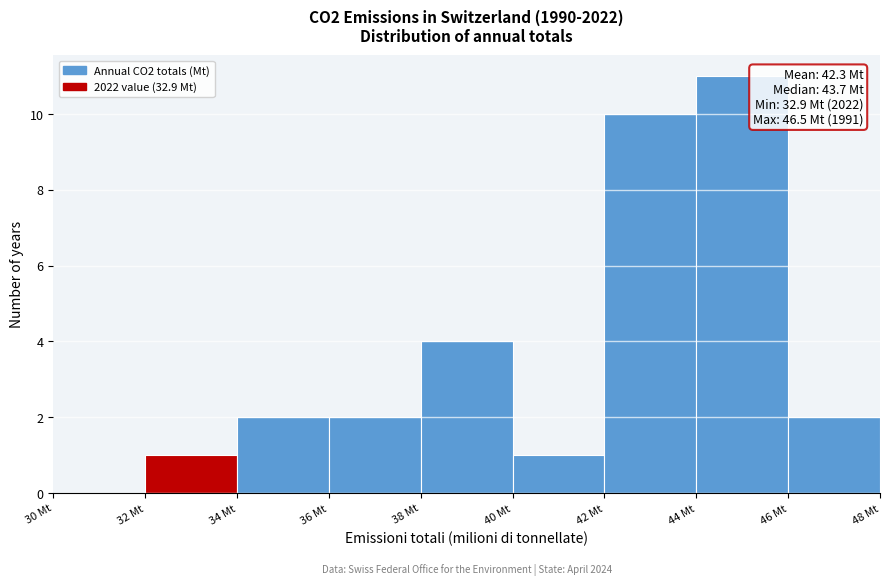

Which range on the x-axis has the tallest bar?

44 to 46